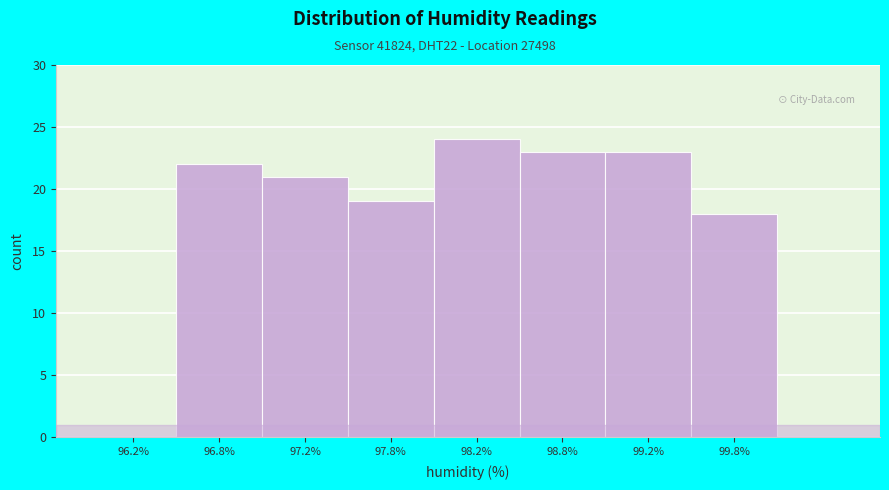

What is the change in value from 96.2% to 99.2%?

+23